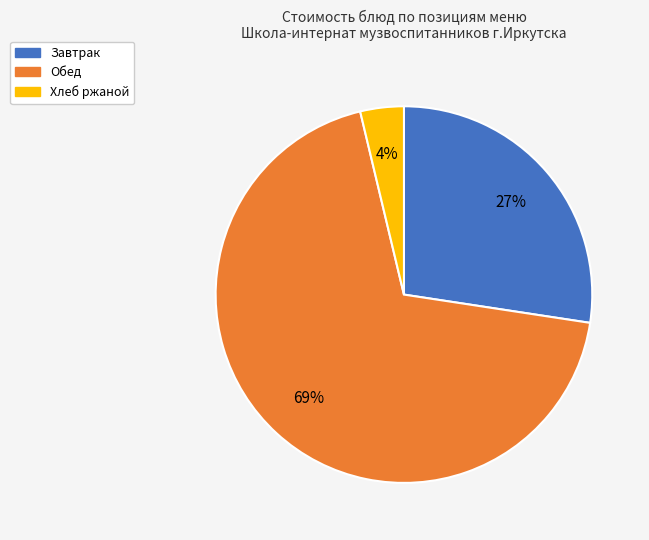

Does any single category account for the majority?

Yes